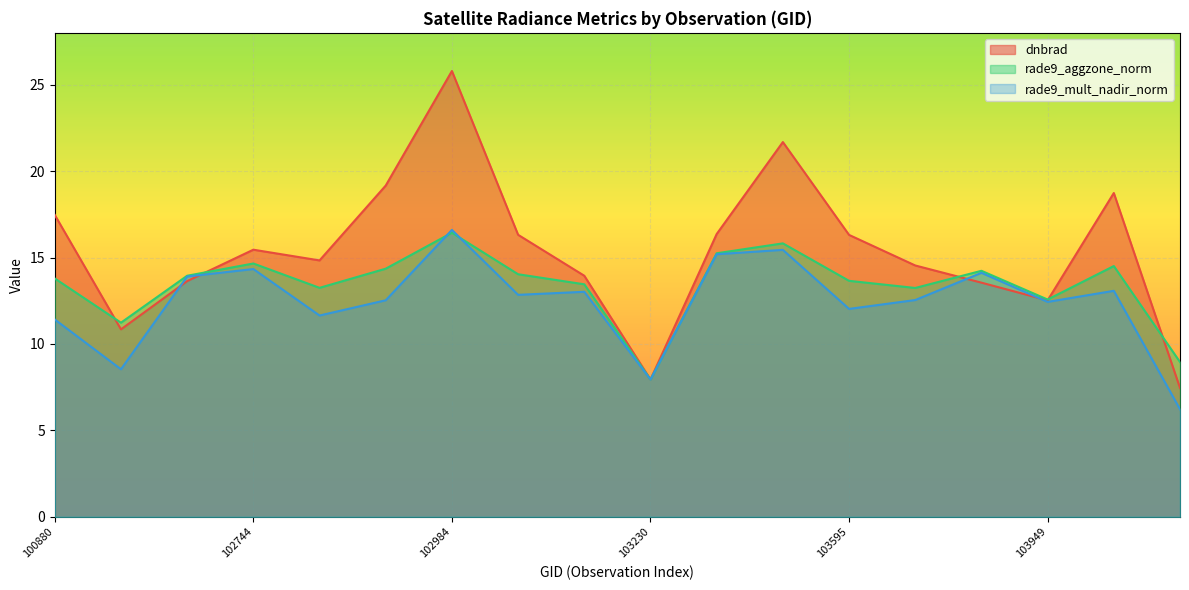

What is the smallest value displayed?

6.2